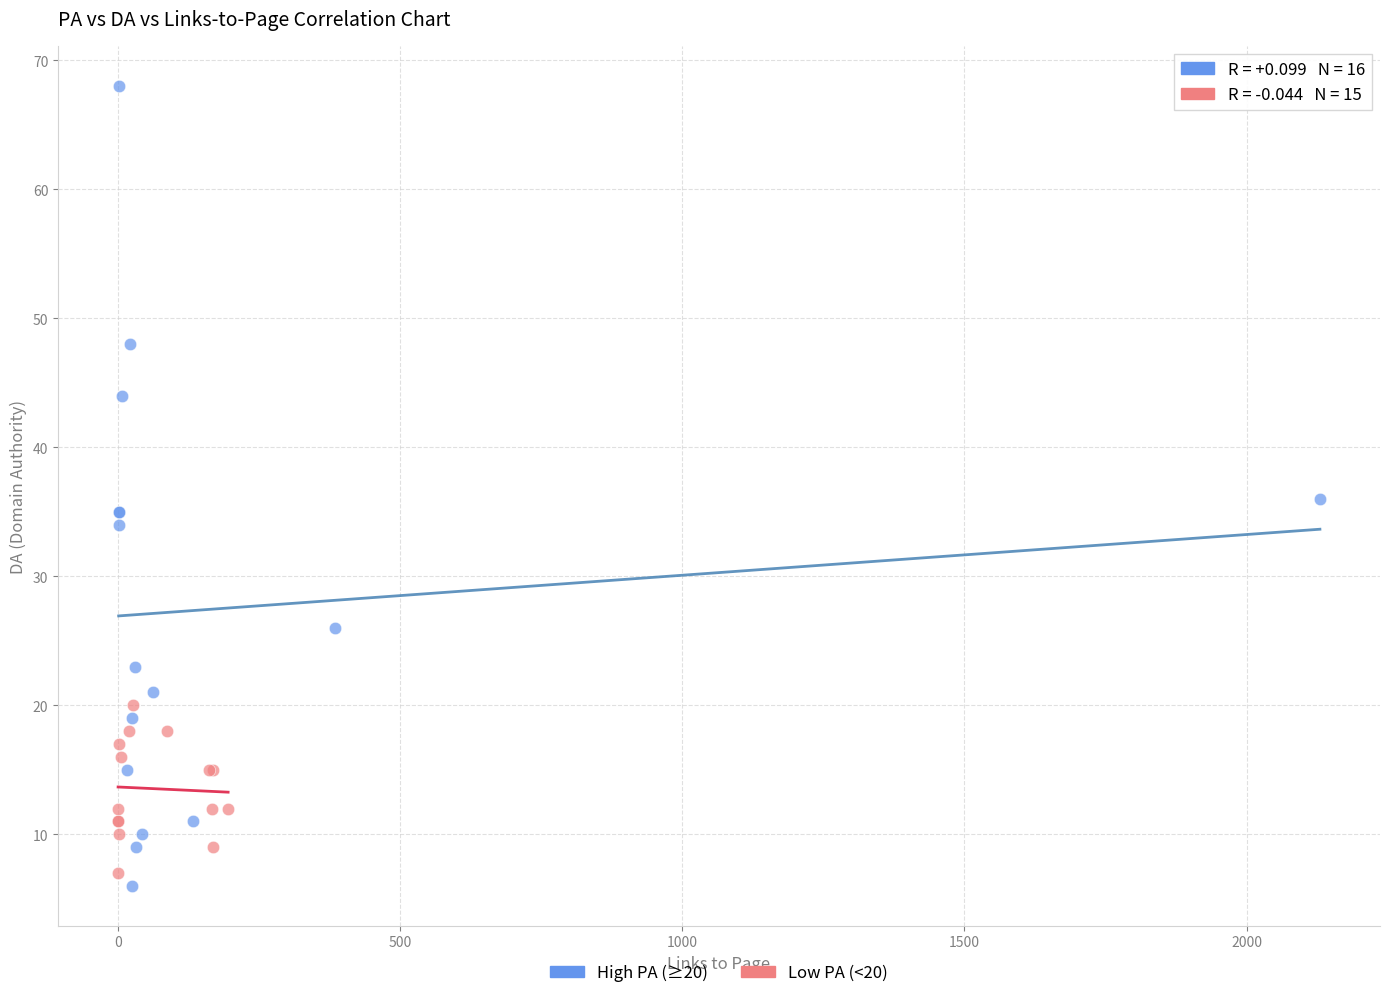

Which series has the largest Y range (max minus min)?

High PA (≥20)